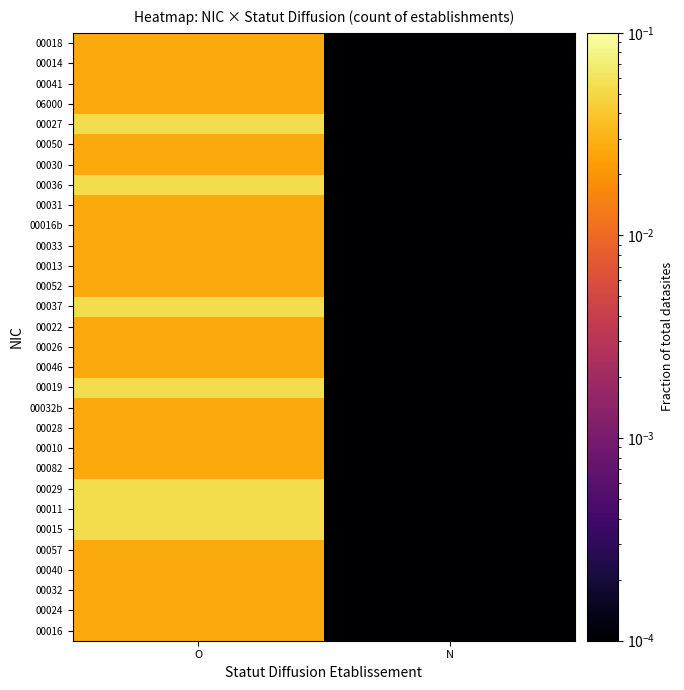

Between O and N, which is larger?

O